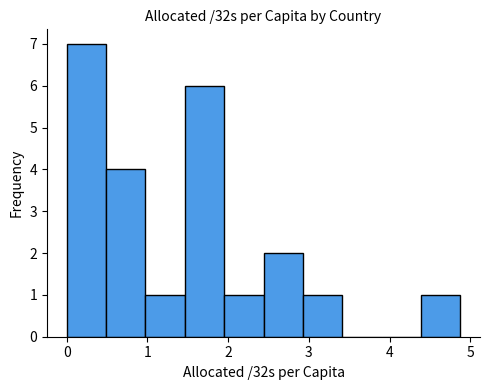

Which range on the x-axis has the tallest bar?

0.0 to 0.5